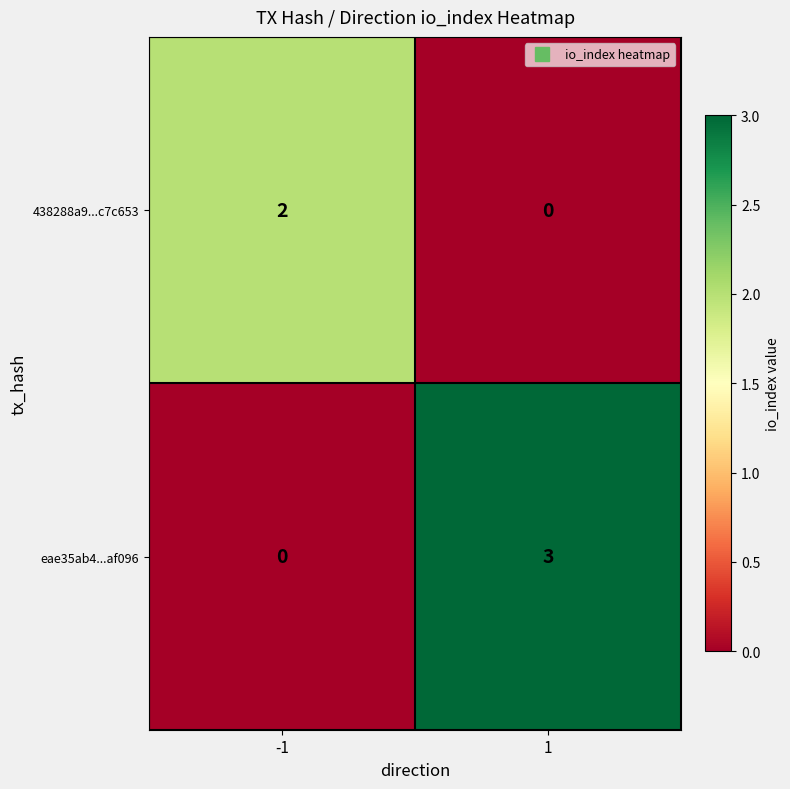

What is the maximum value shown in the chart?

3